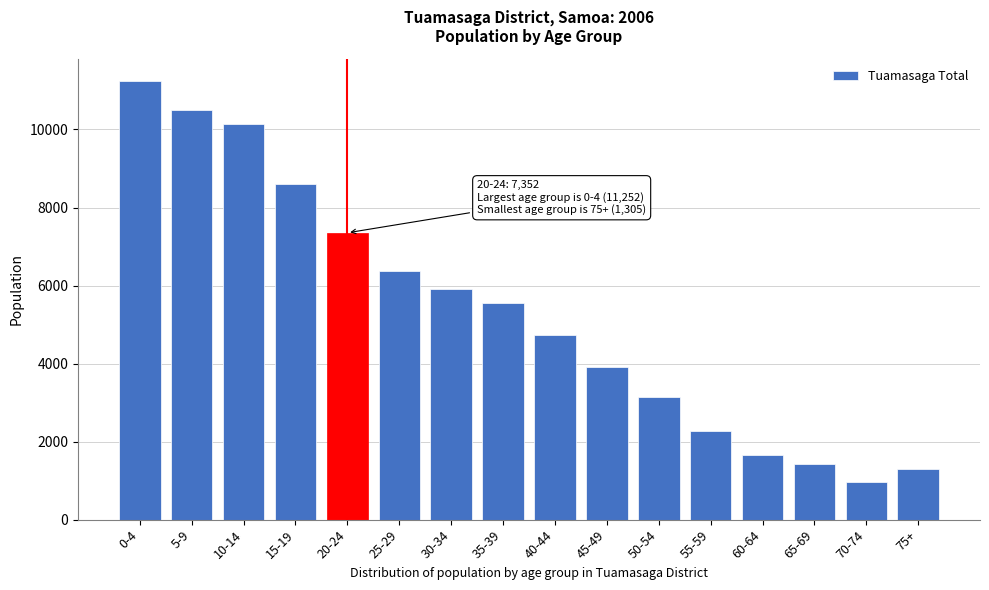

Reading left to right, extract all data points from this chart.

0-4=11252	5-9=10493	10-14=10144	15-19=8590	20-24=7352	25-29=6376	30-34=5899	35-39=5547	40-44=4726	45-49=3924	50-54=3150	55-59=2282	60-64=1652	65-69=1429	70-74=967	75+=1305